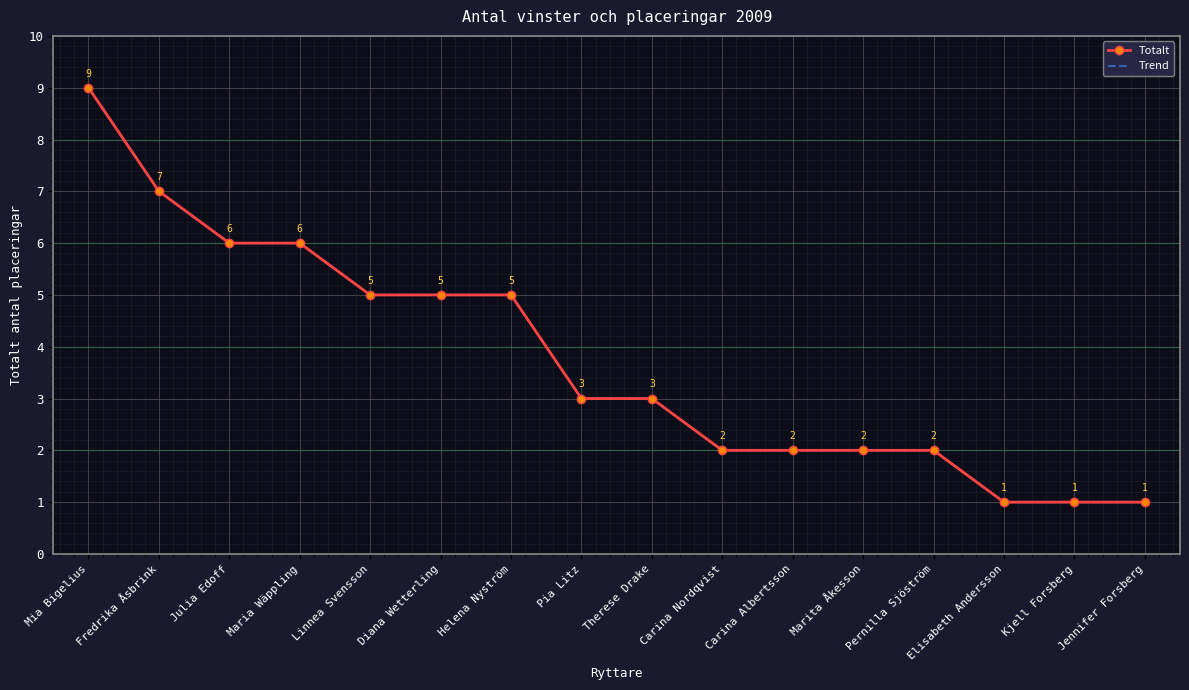

Count the Totalt values in the range 2 to 6.

11